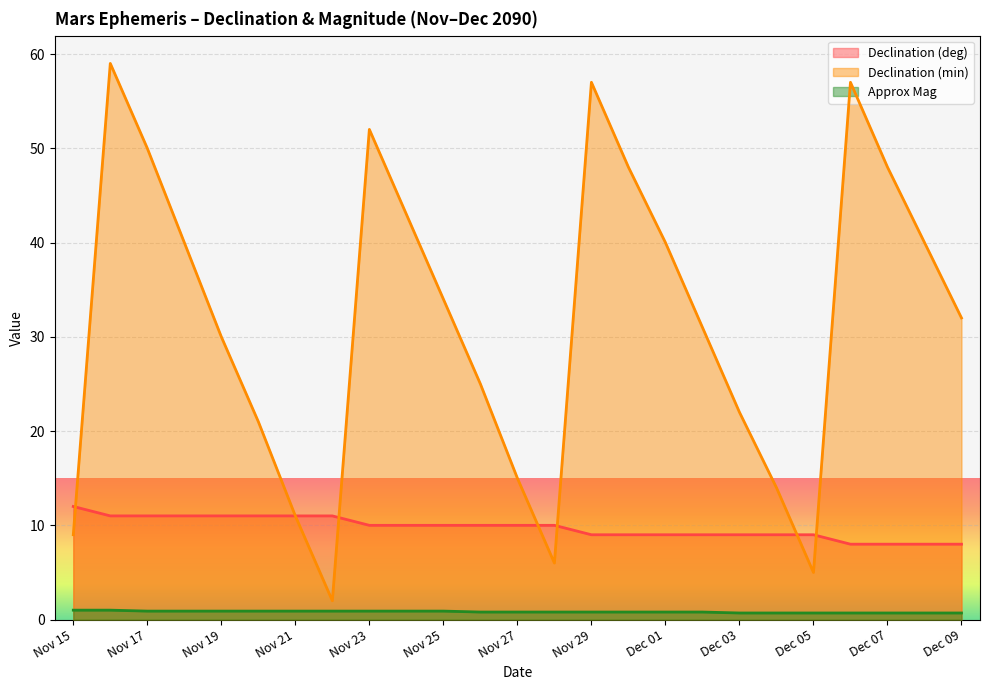

Is the value of Approx Mag at Dec 04 greater than the value of Declination (min) at Dec 05?

No